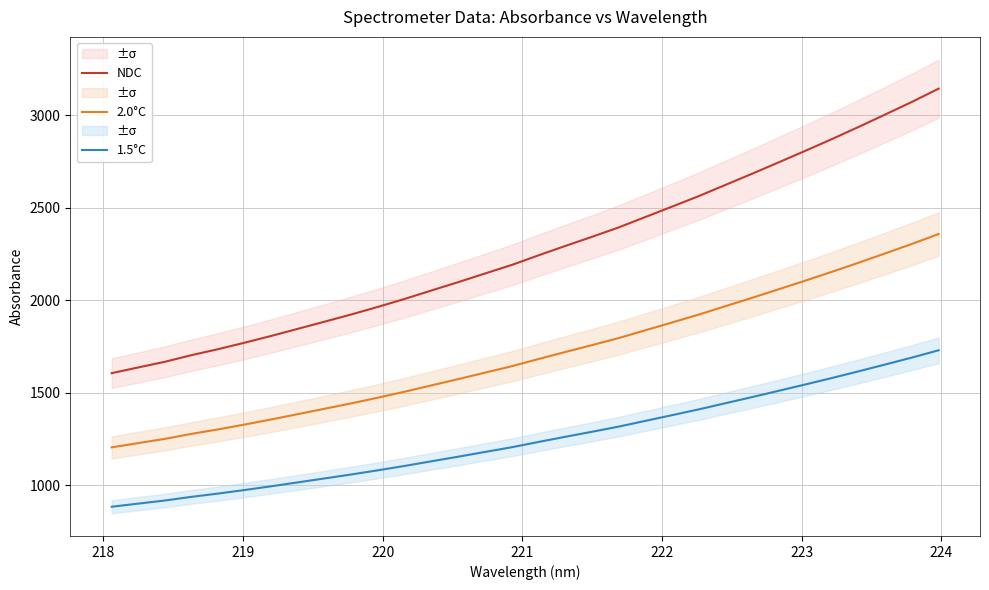

What is the value of the 1.5°C point at the 5th from the left?

954.3